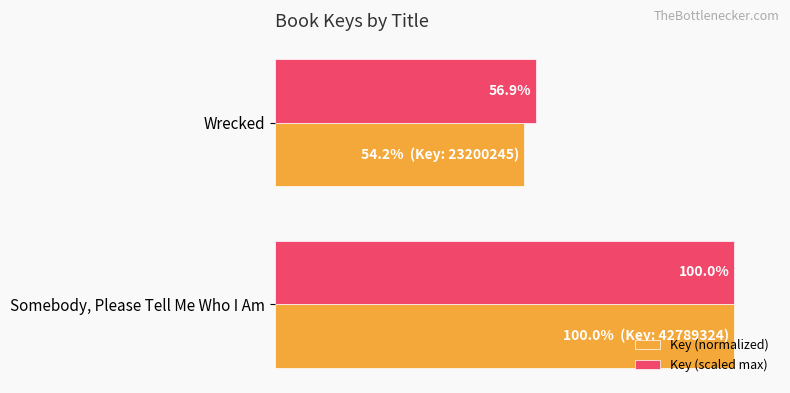

Which category has the highest value in the Key (scaled max) series?

Somebody, Please Tell Me Who I Am